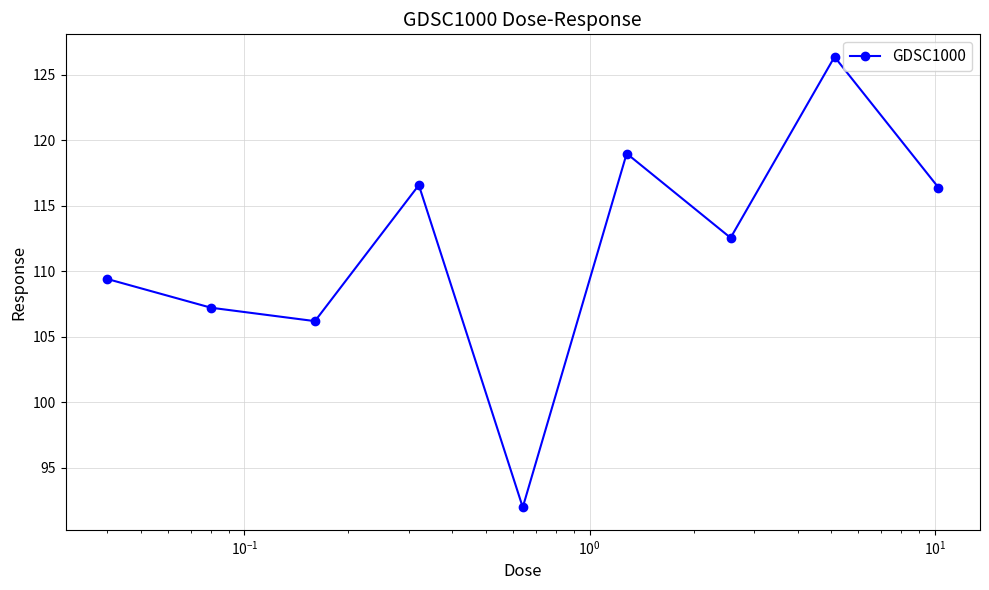

What is the greatest value displayed?

126.4